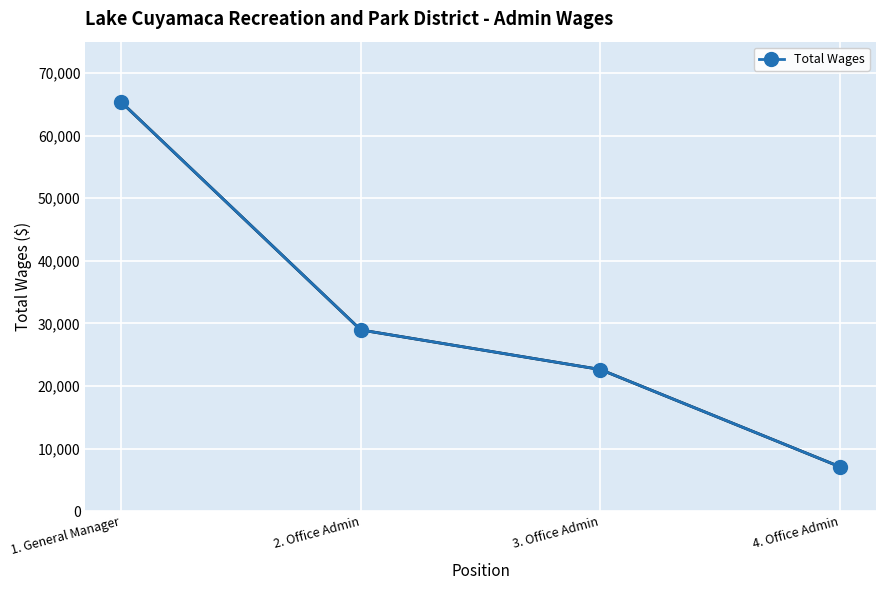

What is the value of the 2nd point from the left?

28943